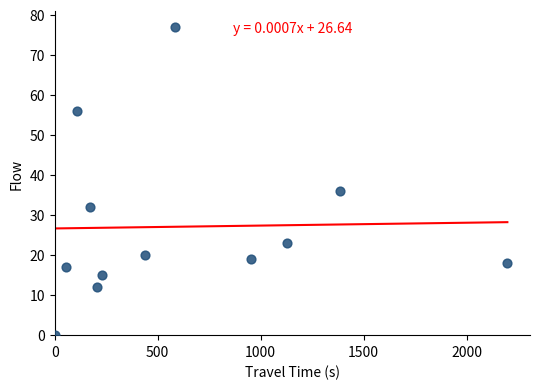

What Y value in the scatter plot is closest to 38?

36